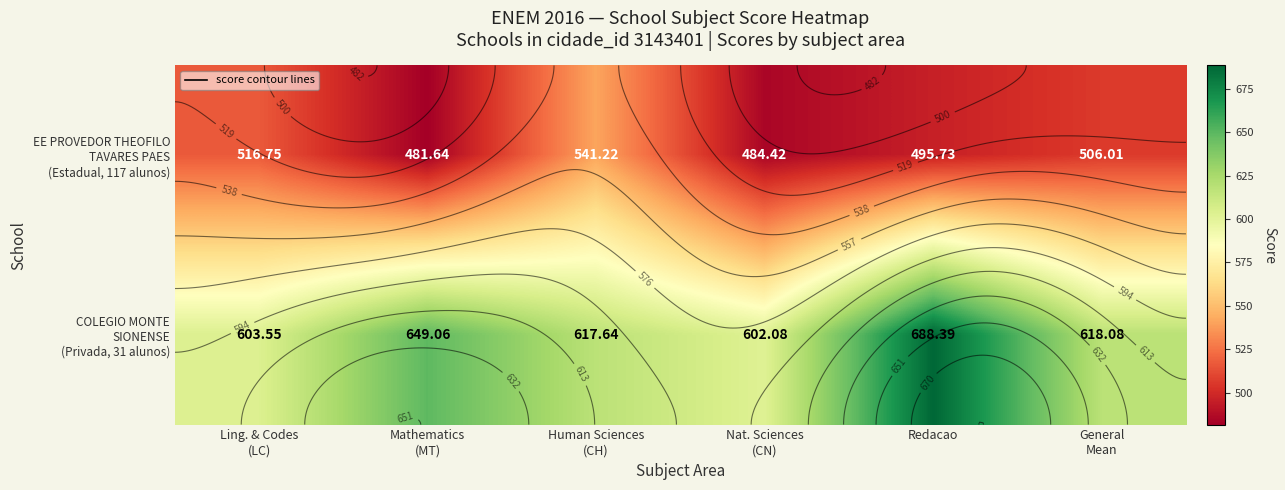

Is it true that EE PROVEDOR THEOFILO TAVARES PAES (Estadual, 117 alunos) equals 873.6 at General Mean?

False